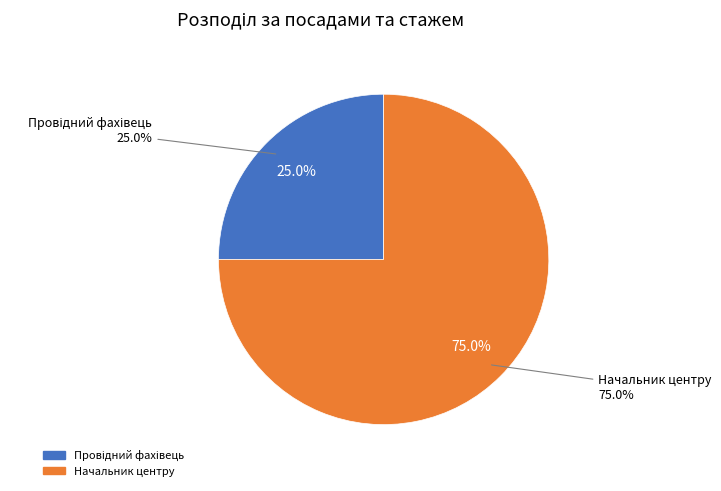

Which has a higher value, Провідний фахівець or Начальник центру?

Начальник центру